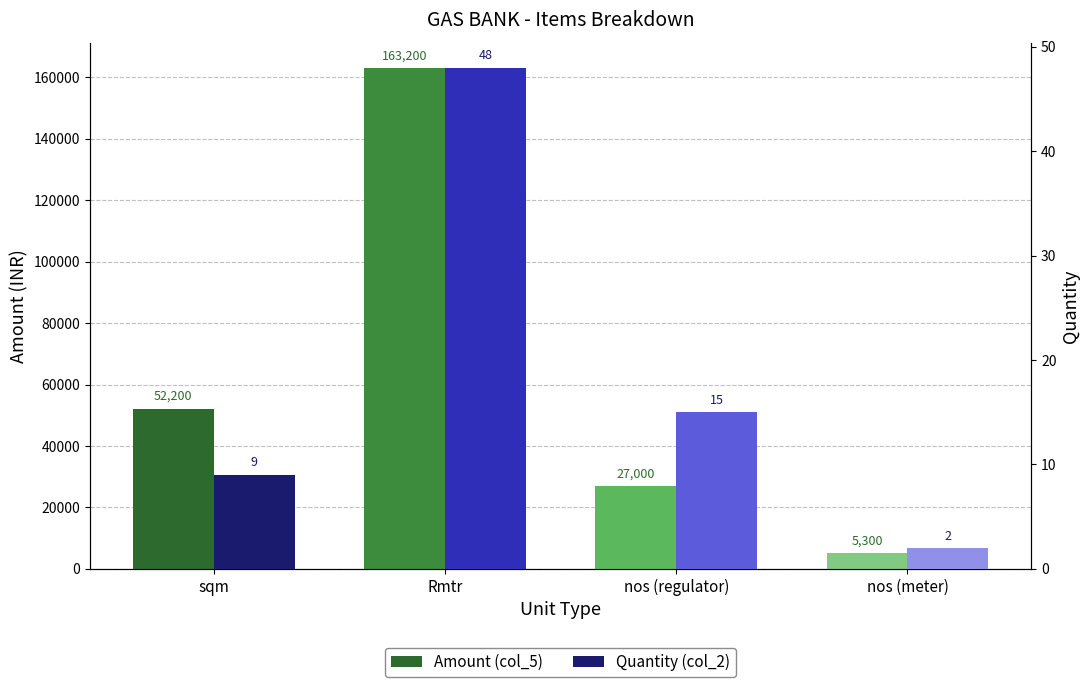

Rank the series by their maximum value, from highest to lowest.

Amount (col_5), Quantity (col_2)